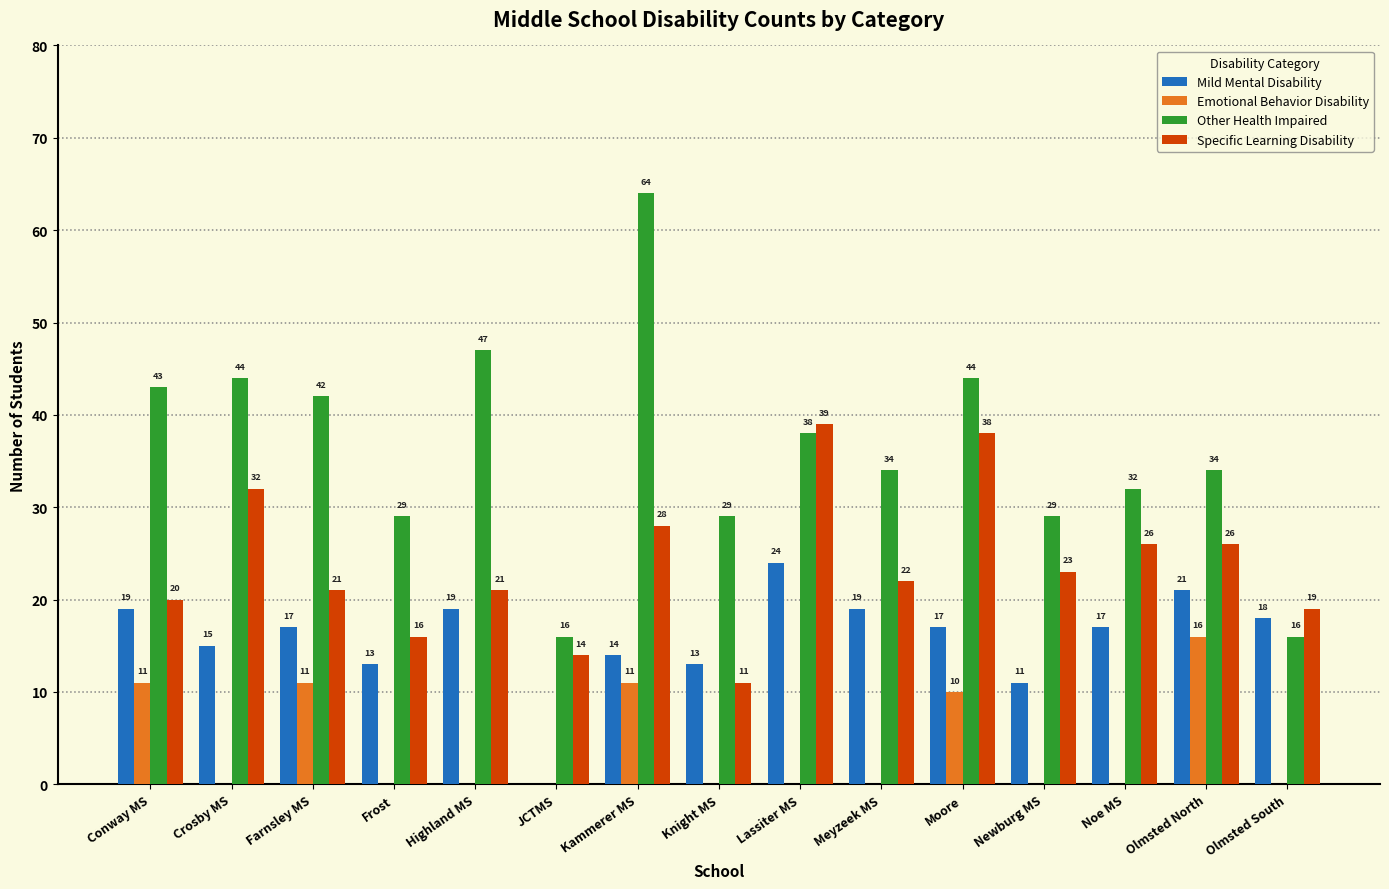

Which series has the widest spread of values?

Other Health Impaired